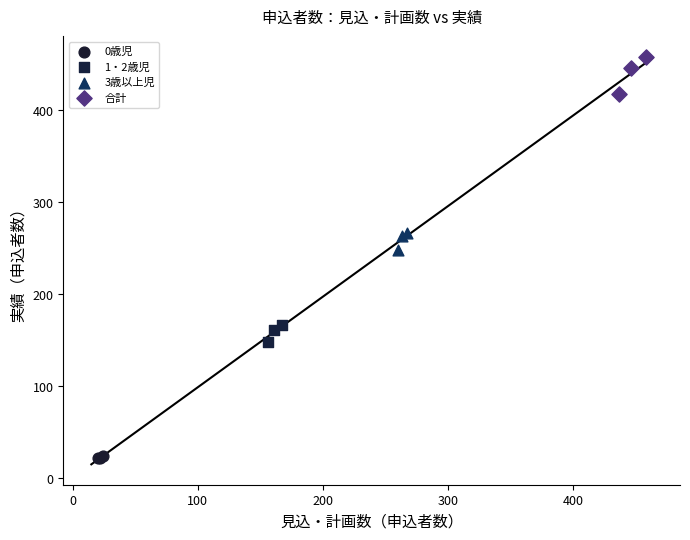

Which series reaches the maximum Y coordinate?

合計